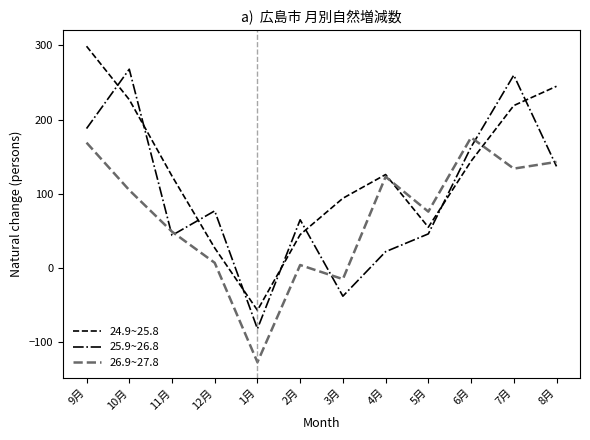

At which label does 24.9~25.8 reach its peak?

9月